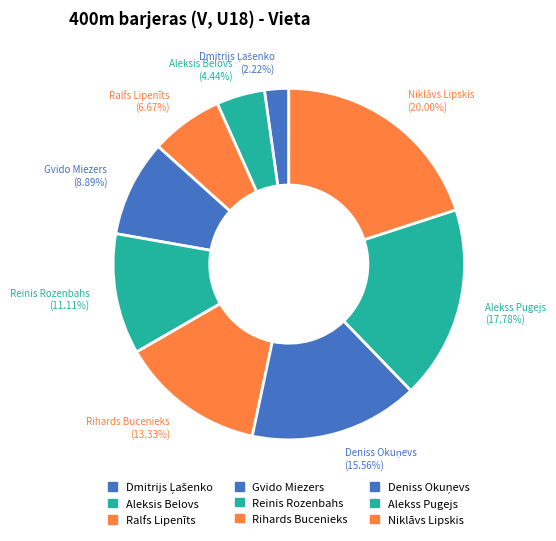

How many segments does this pie chart have?

9